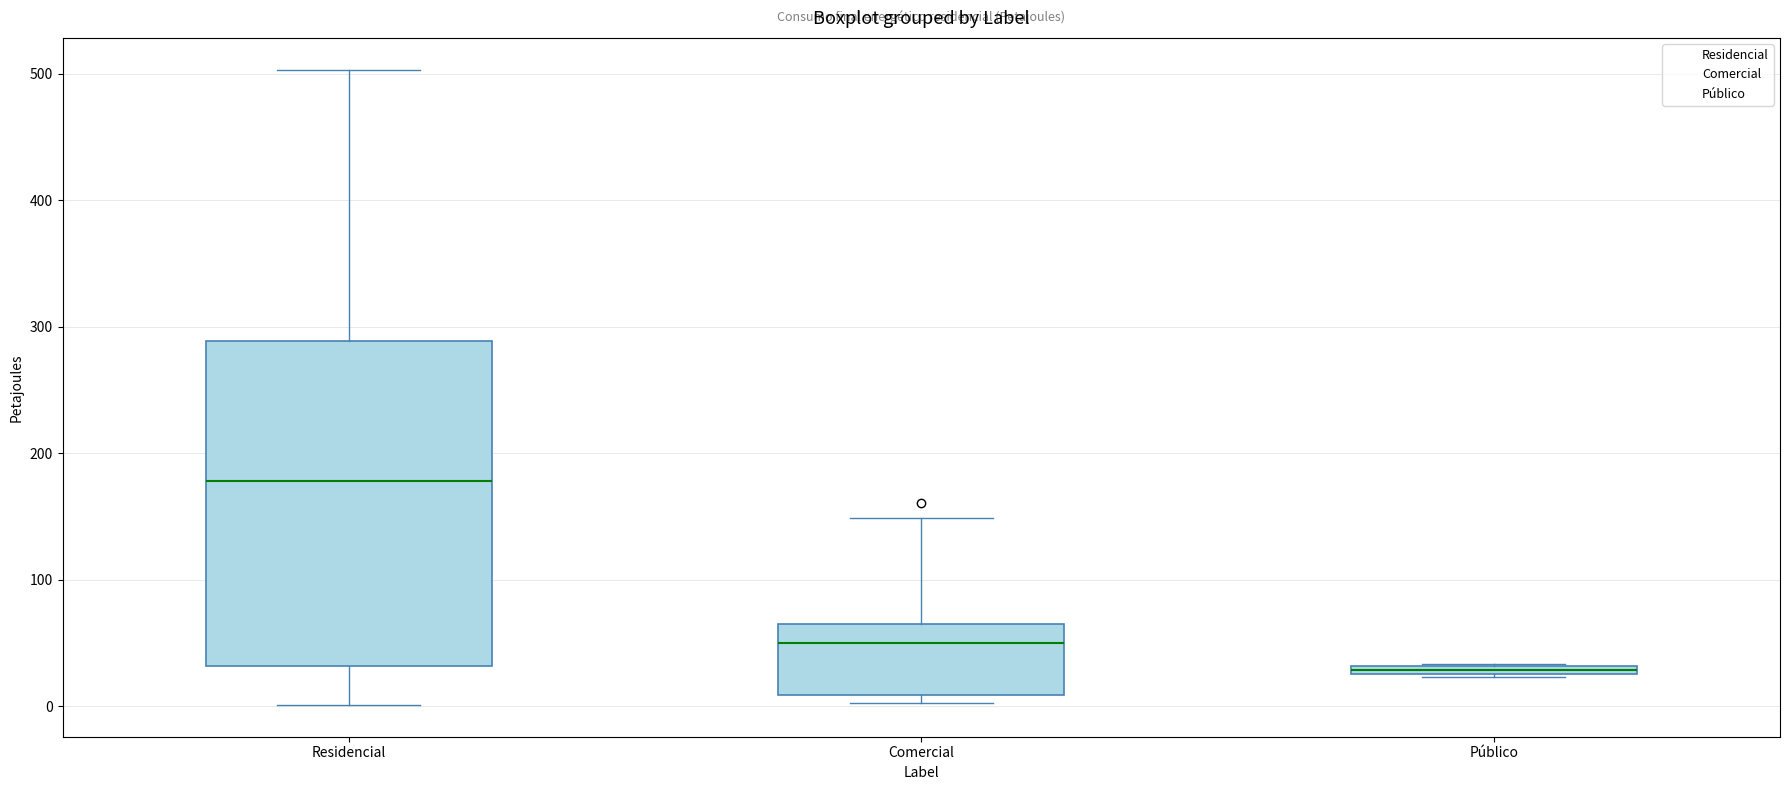

Where does the median line of the box for Comercial sit on the y-axis? The values are not printed on the chart, so give them approximately, as read against the axis.

50